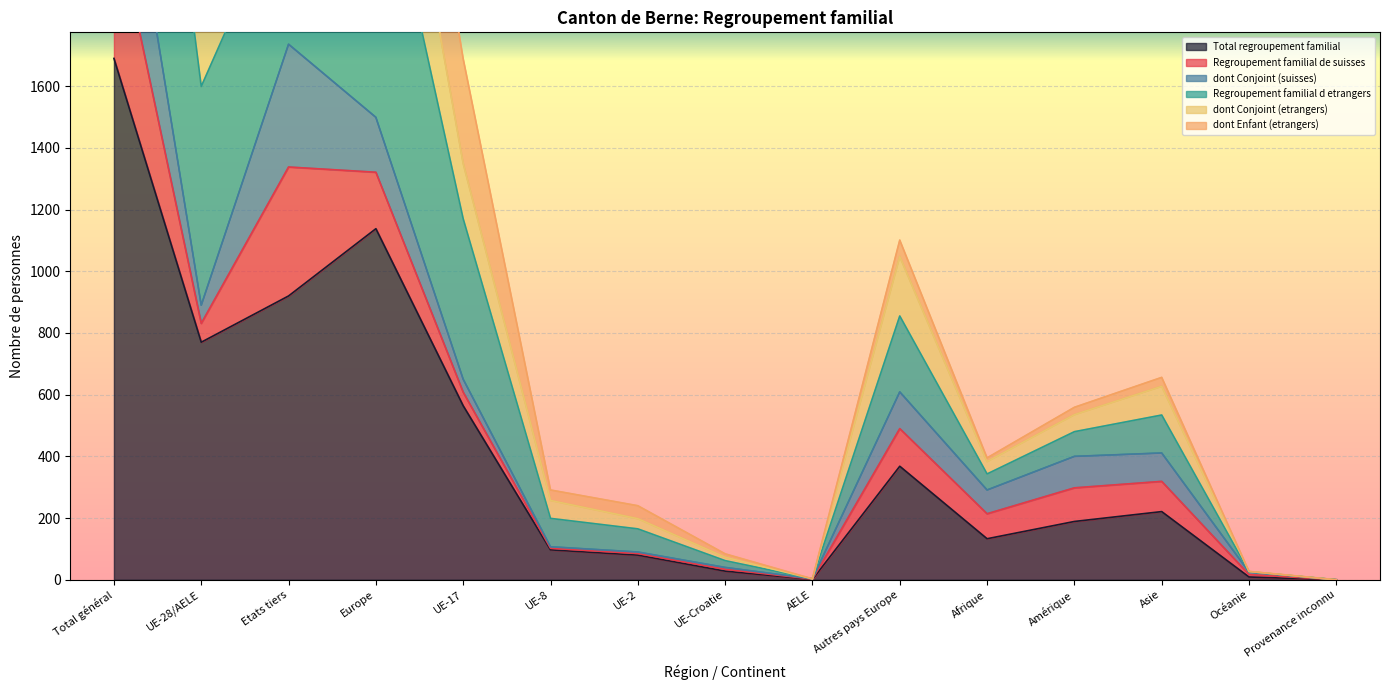

What is the difference between the second highest and second lowest values in the Regroupement familial d etrangers series?

3405